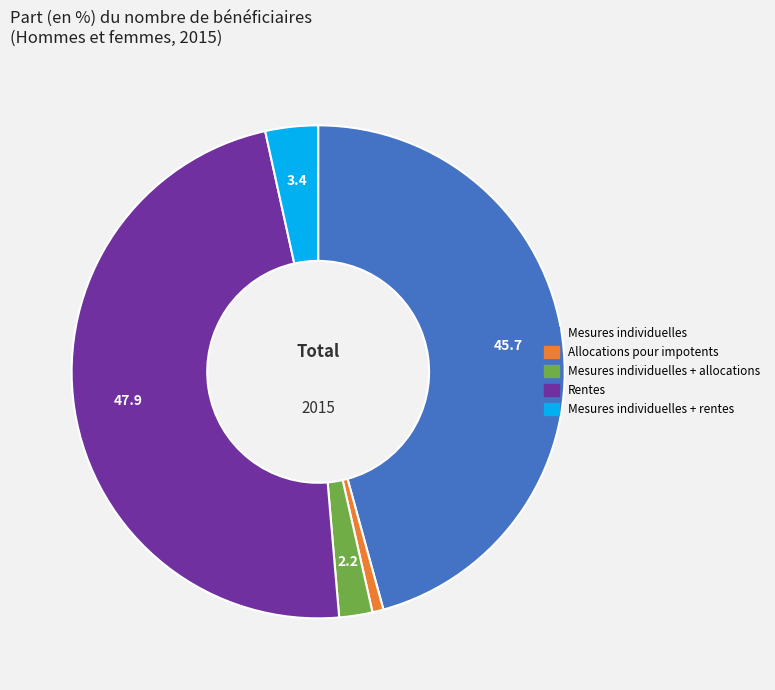

How many segments does this pie chart have?

5